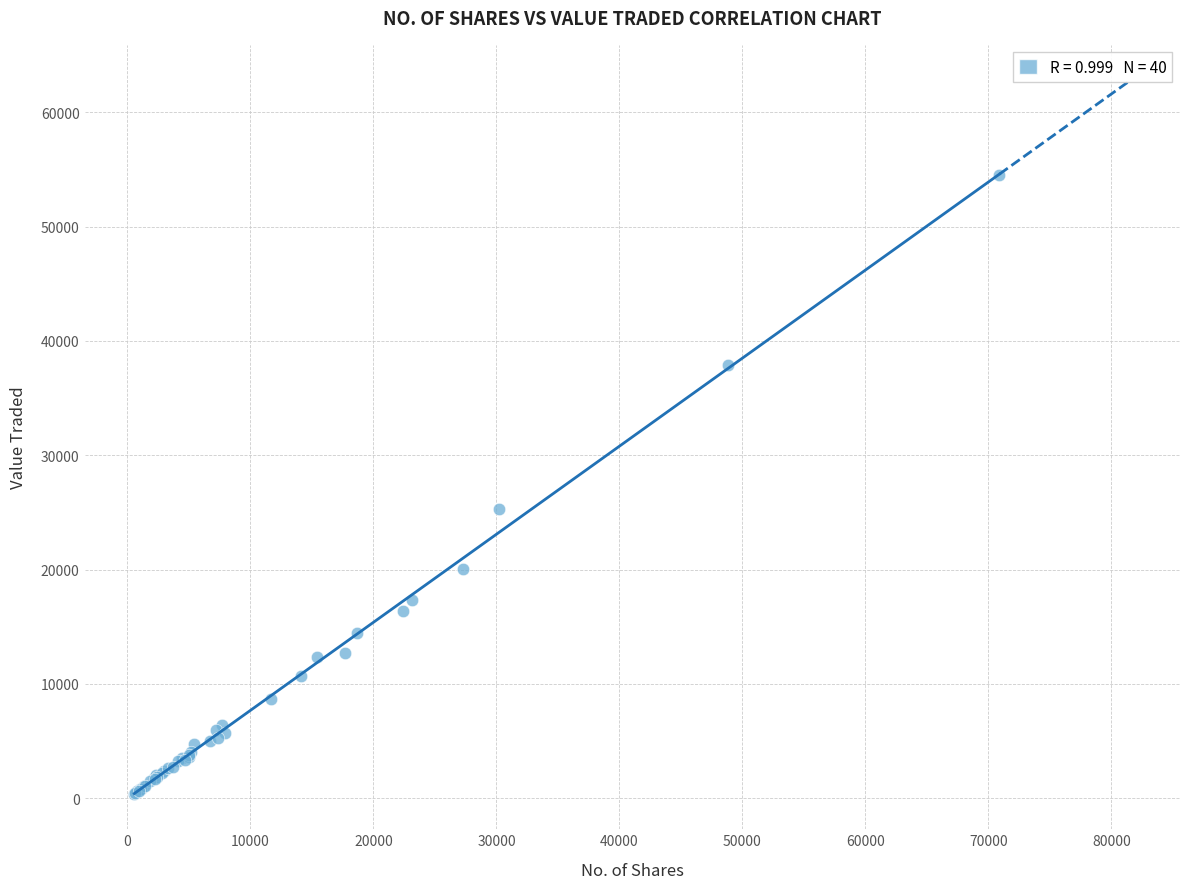

What Y value in the scatter plot is closest to 27450?

25323